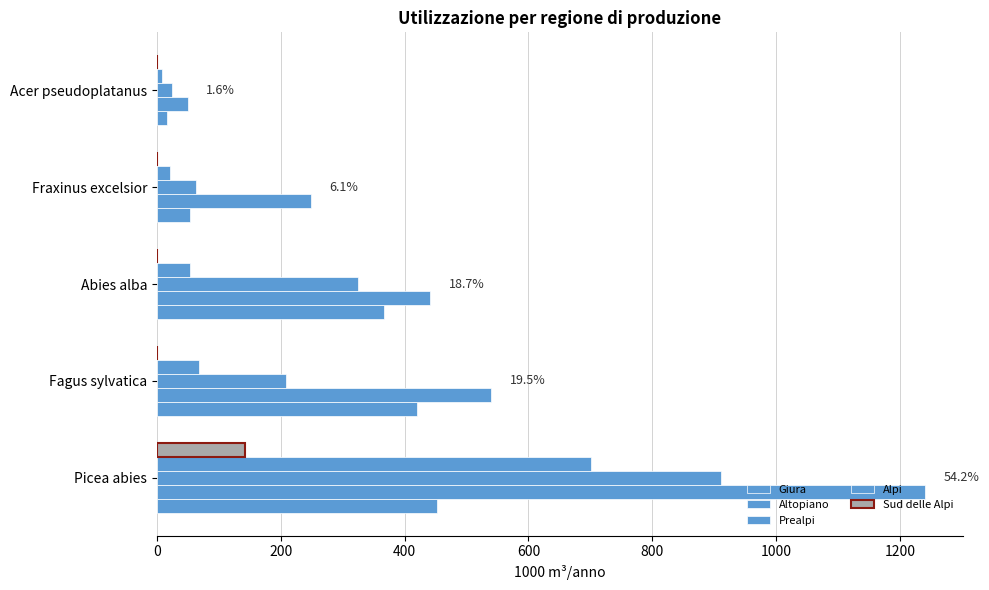

What is the value of the Giura bar at the 2nd from the left?

420